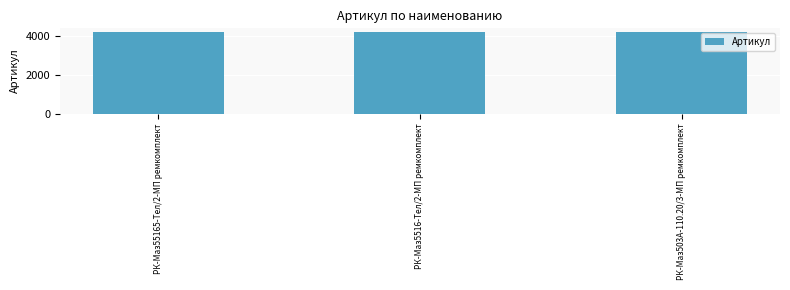

What is the difference between the maximum and minimum values?

2